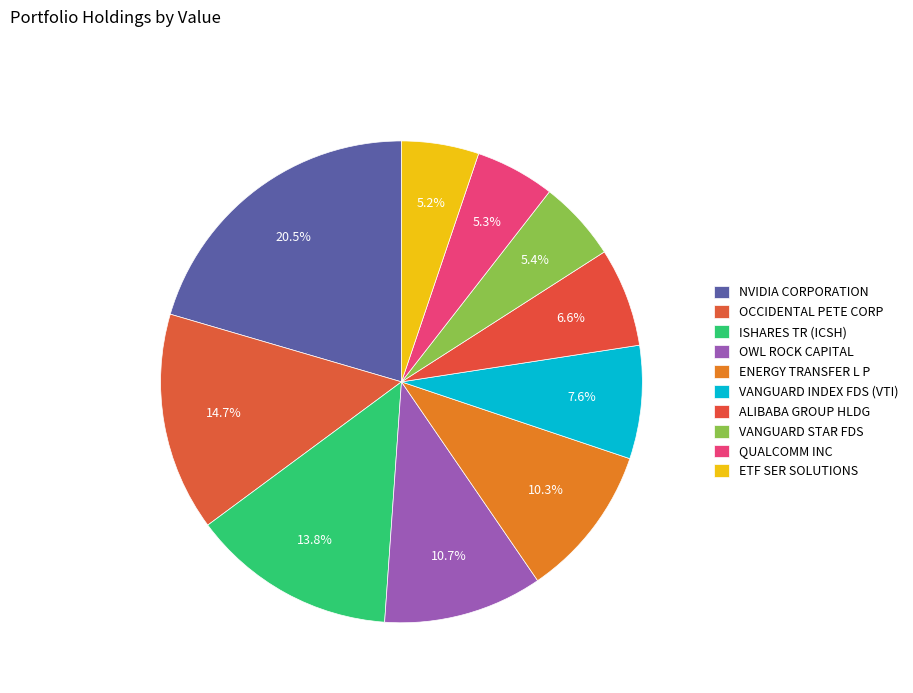

Is ENERGY TRANSFER L P the majority of the pie?

No